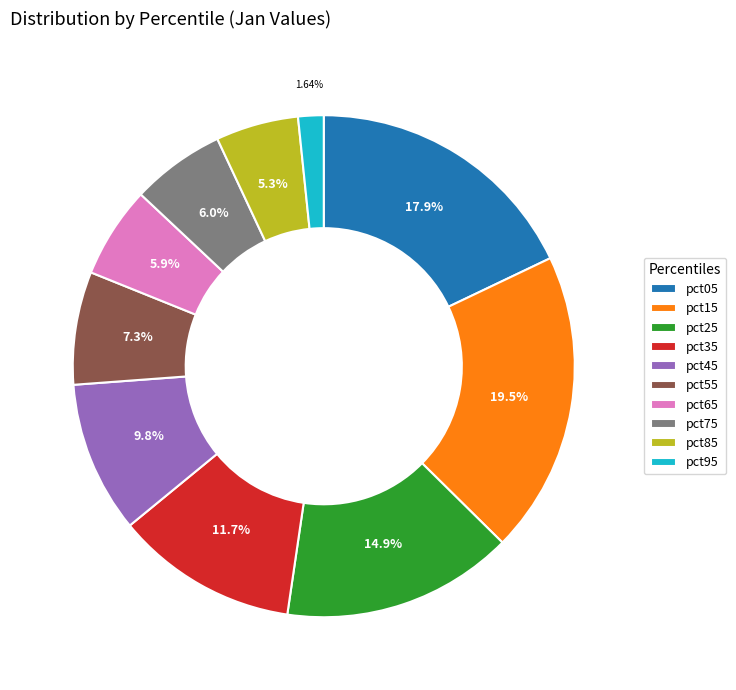

What is the largest slice in the pie chart?

pct15